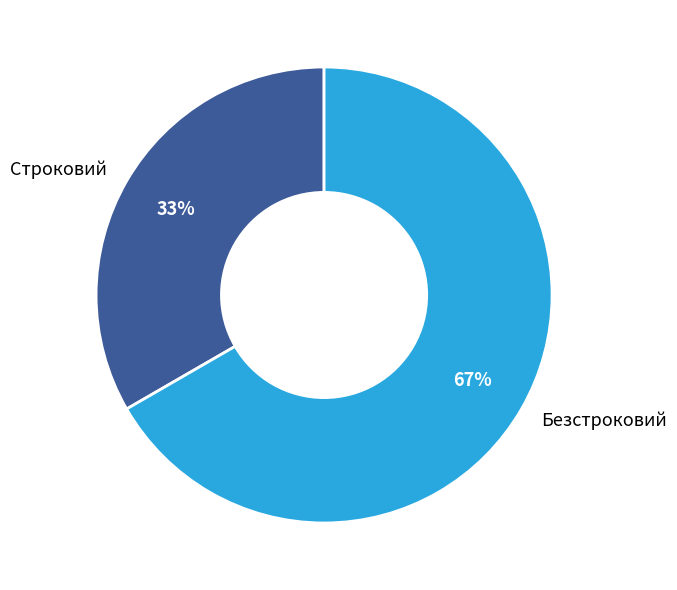

To the nearest percent, what is the combined percentage of Безстроковий and Строковий?

100%